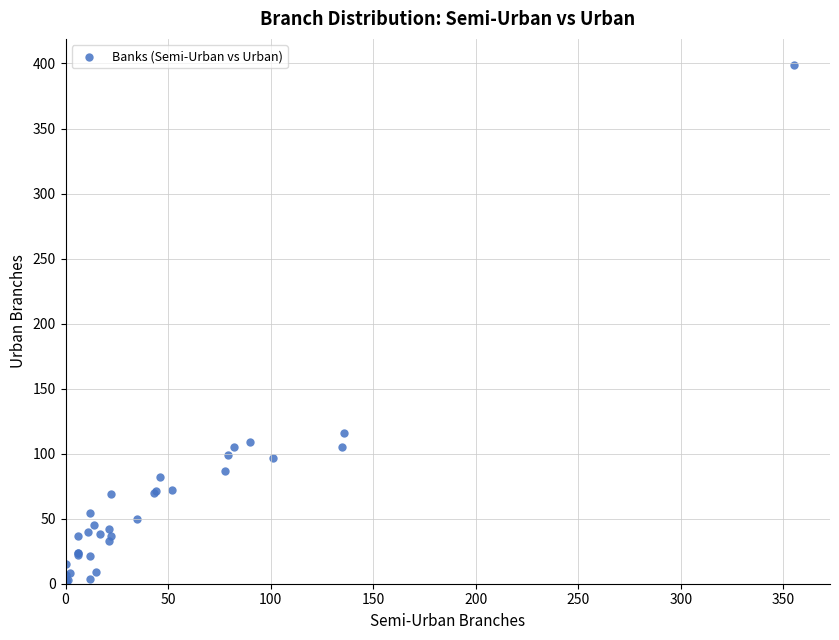

What Y value in the scatter plot is closest to 200?

116